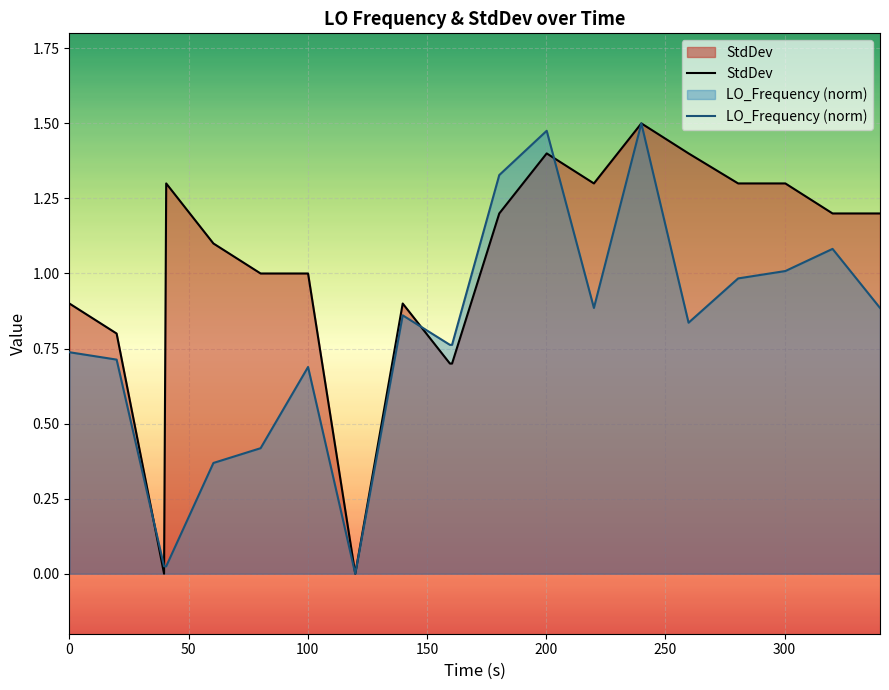

Which series has the largest total across all categories?

StdDev